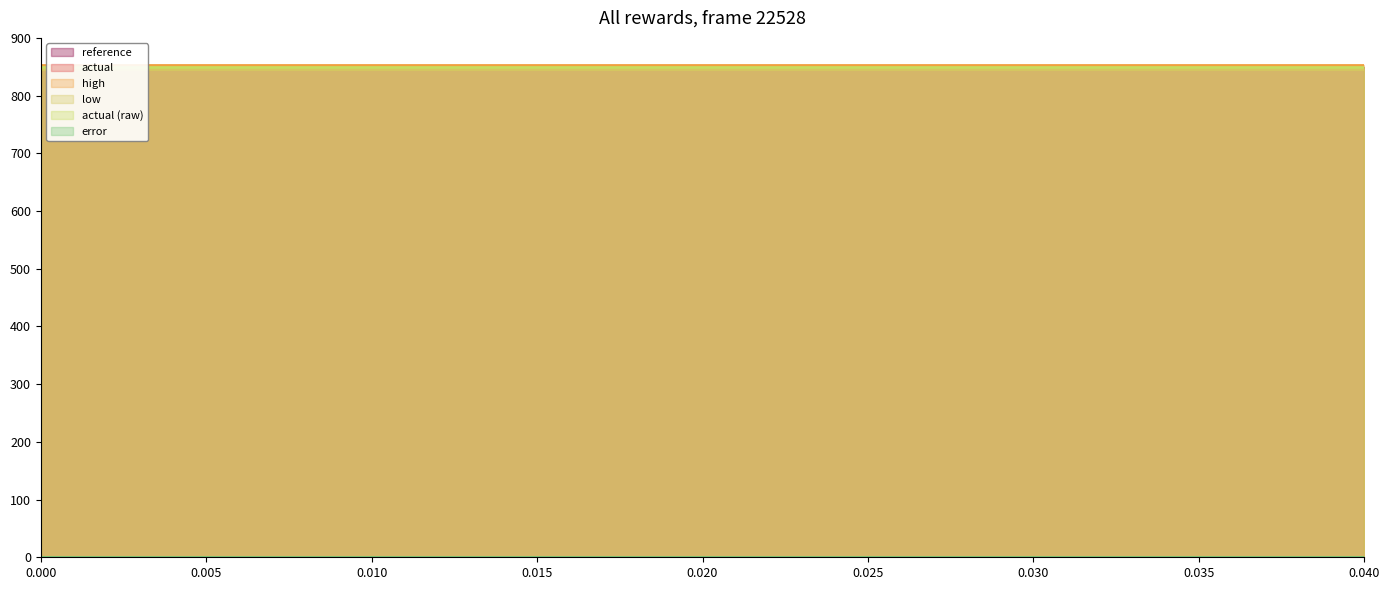

True or false: reference has more than 2 points higher than both neighbors.

False